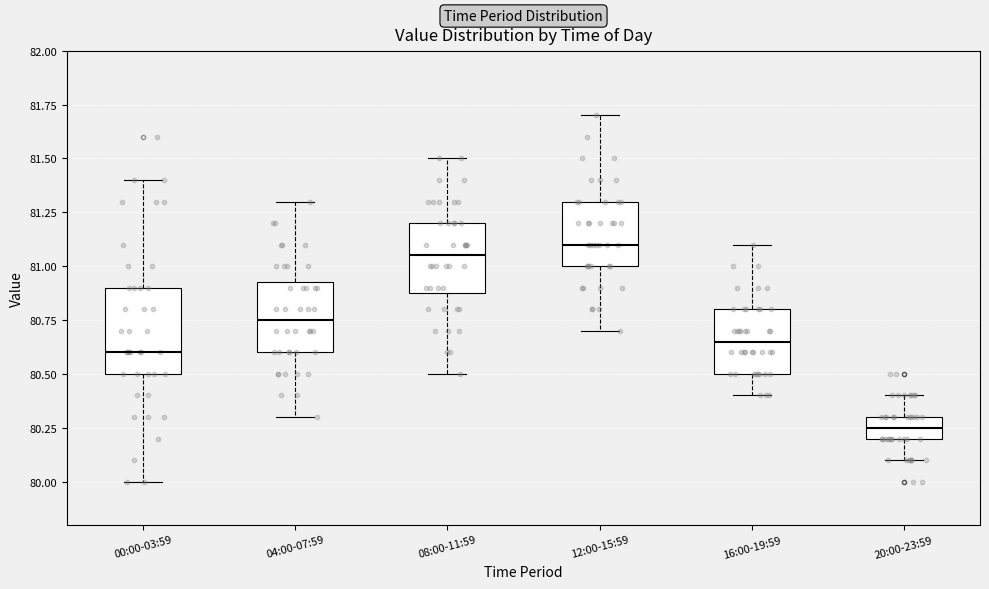

Reading left to right, read every box against the y-axis: the position of its median line, the range the box covers, and the ends of its whiskers. The values are not printed on the chart, so give them approximately, as read against the axis.

00:00-03:59: median 80.60, box 80.50 to 80.90, whiskers 80.00 to 81.40
04:00-07:59: median 80.75, box 80.60 to 80.95, whiskers 80.30 to 81.30
08:00-11:59: median 81.05, box 80.90 to 81.20, whiskers 80.50 to 81.50
12:00-15:59: median 81.10, box 81.00 to 81.30, whiskers 80.70 to 81.70
16:00-19:59: median 80.65, box 80.50 to 80.80, whiskers 80.40 to 81.10
20:00-23:59: median 80.25, box 80.20 to 80.30, whiskers 80.10 to 80.40